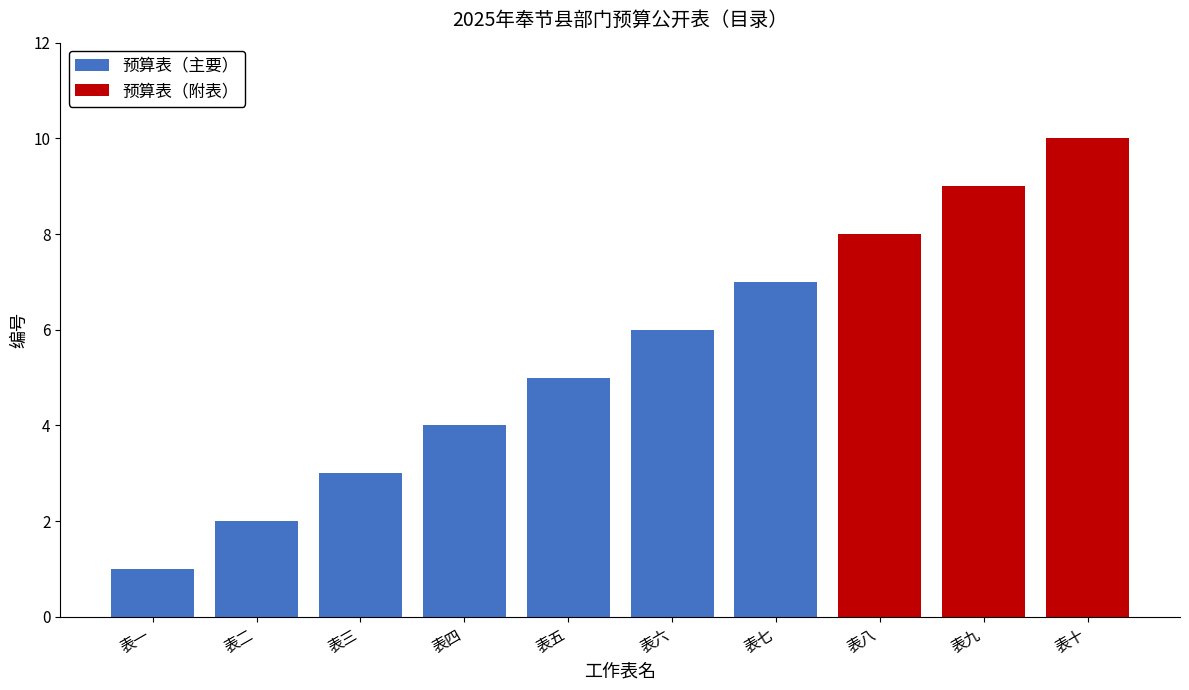

What is the greatest value displayed?

10